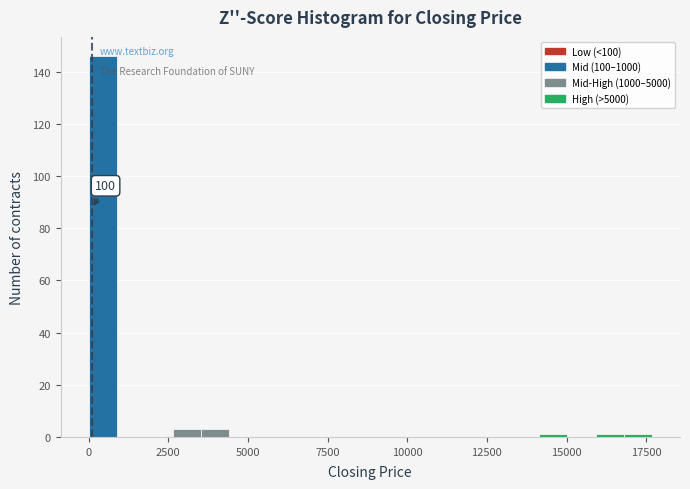

Around what value on the x-axis is the tallest bar? Give the approximate position of its centre, as read against the axis.

500